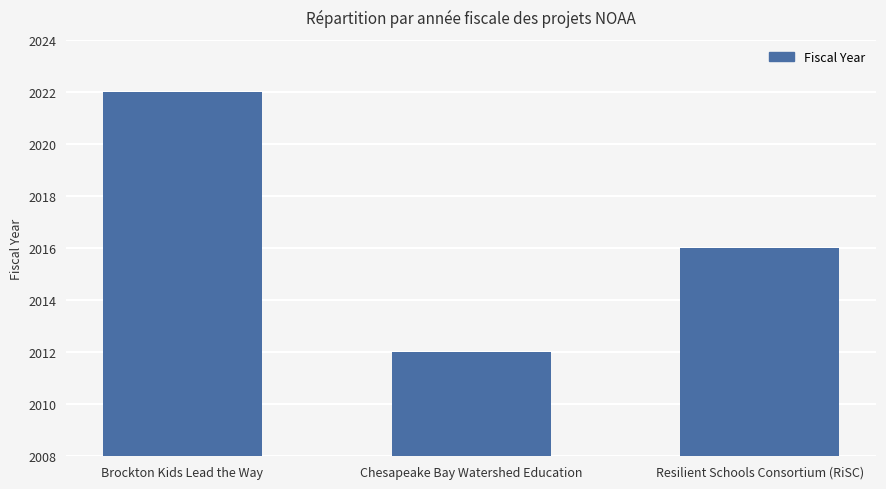

How many distinct data groups are displayed?

1